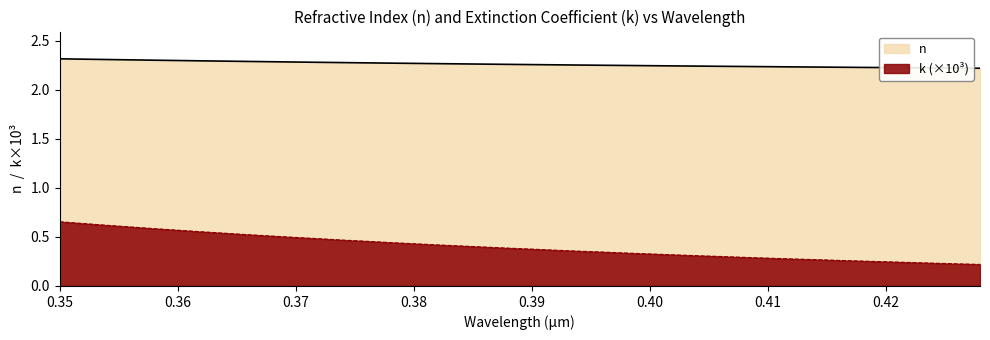

What is the minimum value shown in the chart?

0.2